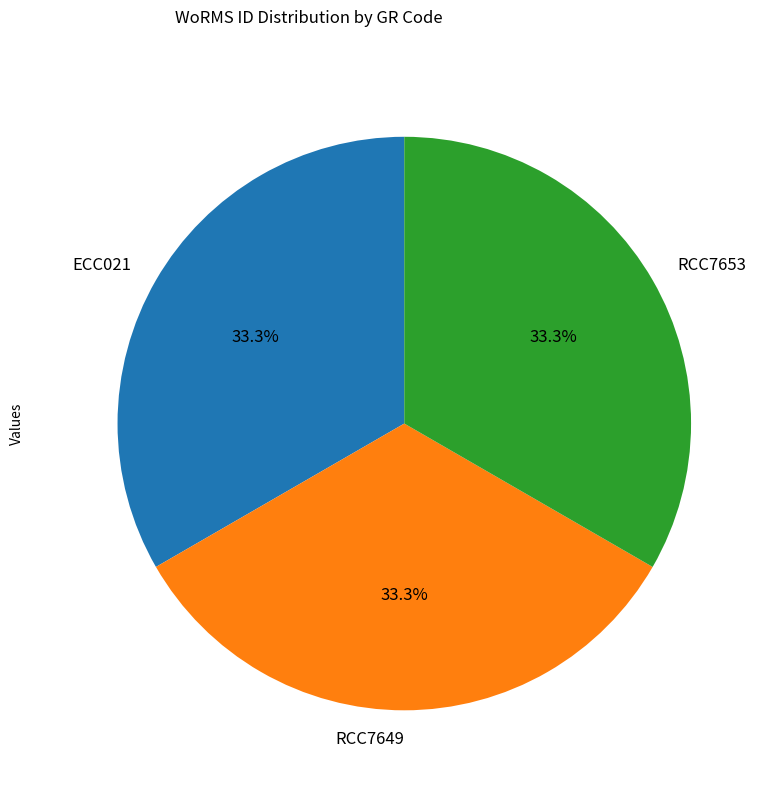

Does RCC7653 represent more than half of the total?

No